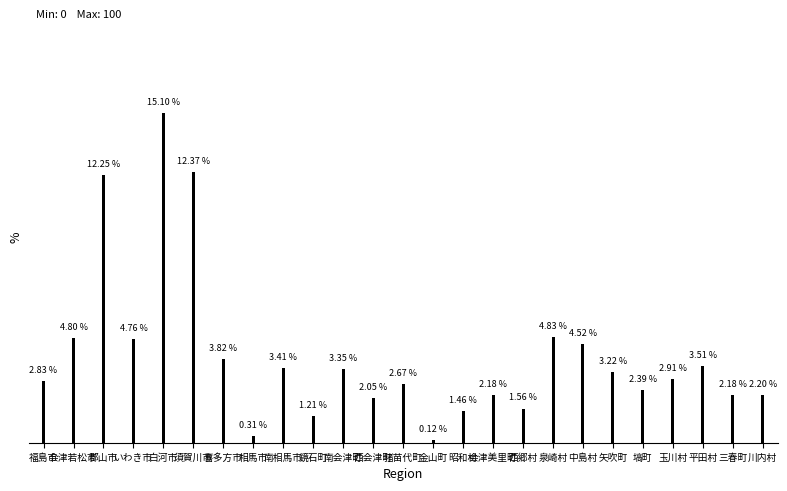

At which label is the value closest to 7?

泉崎村